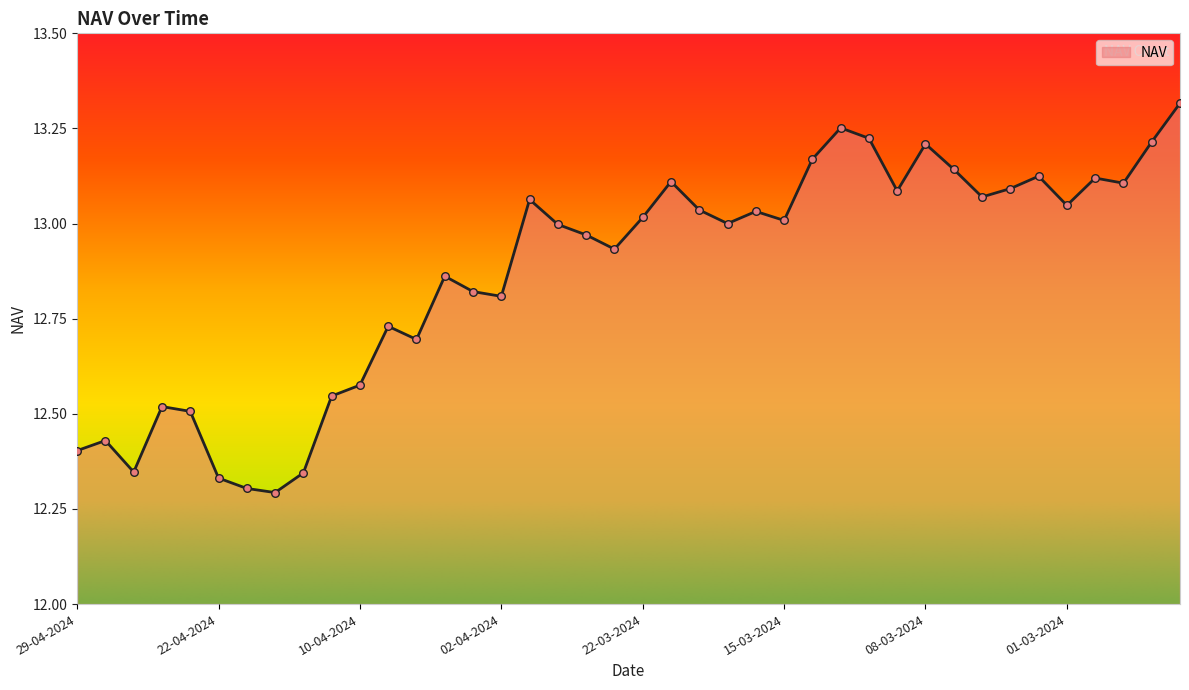

Is this an area chart (filled region under the line)?

Yes